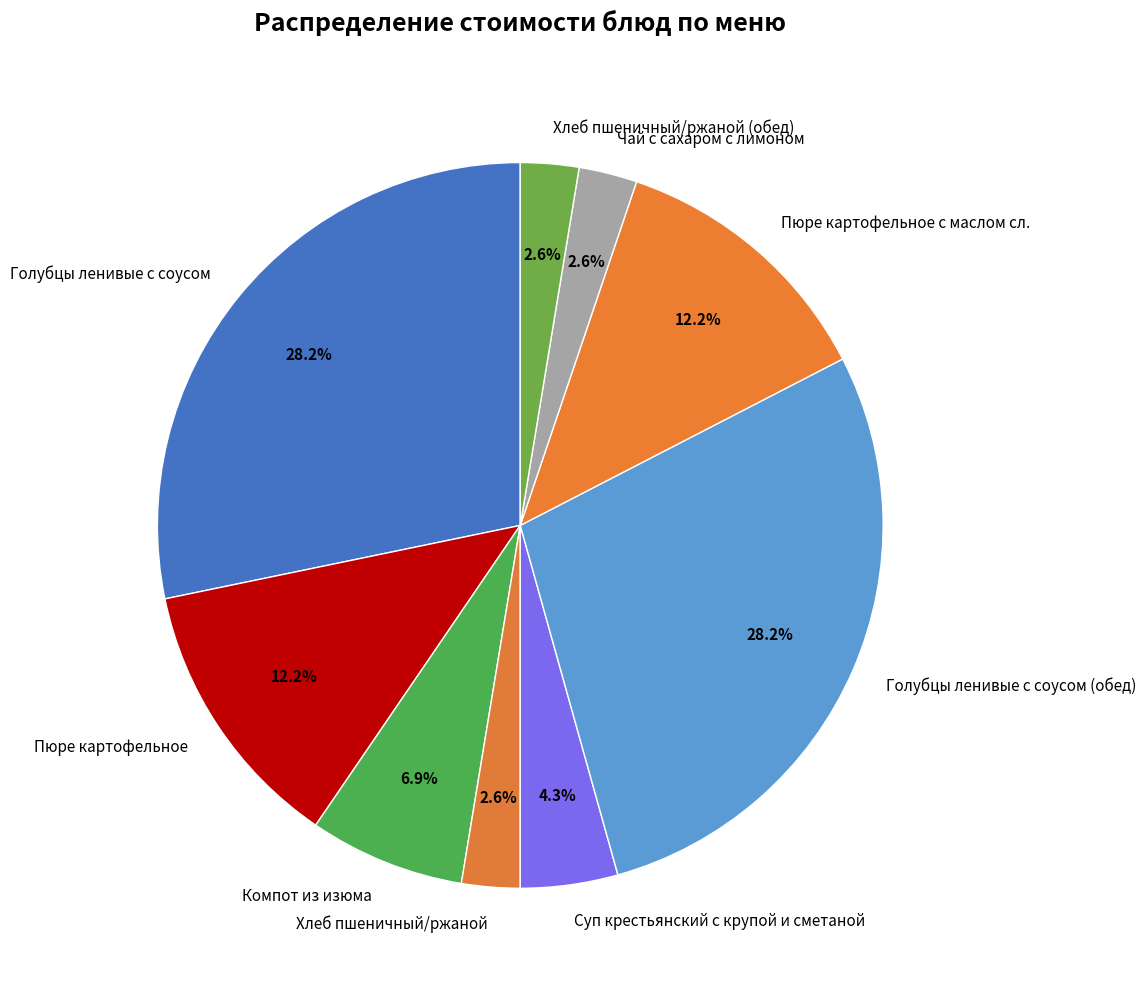

Combined, what portion of the pie is Хлеб пшеничный/ржаной and Компот из изюма?

9.5%